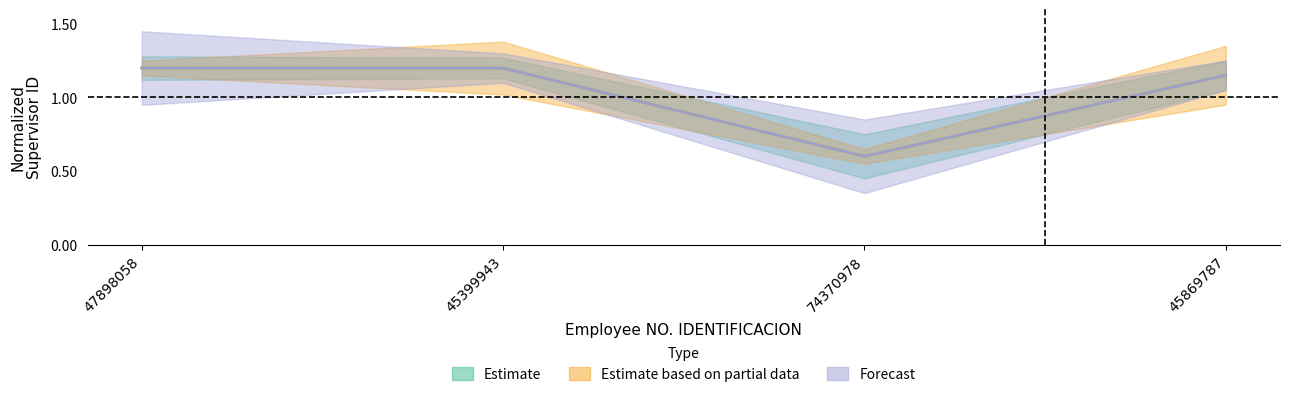

How many data points does each series have?

4